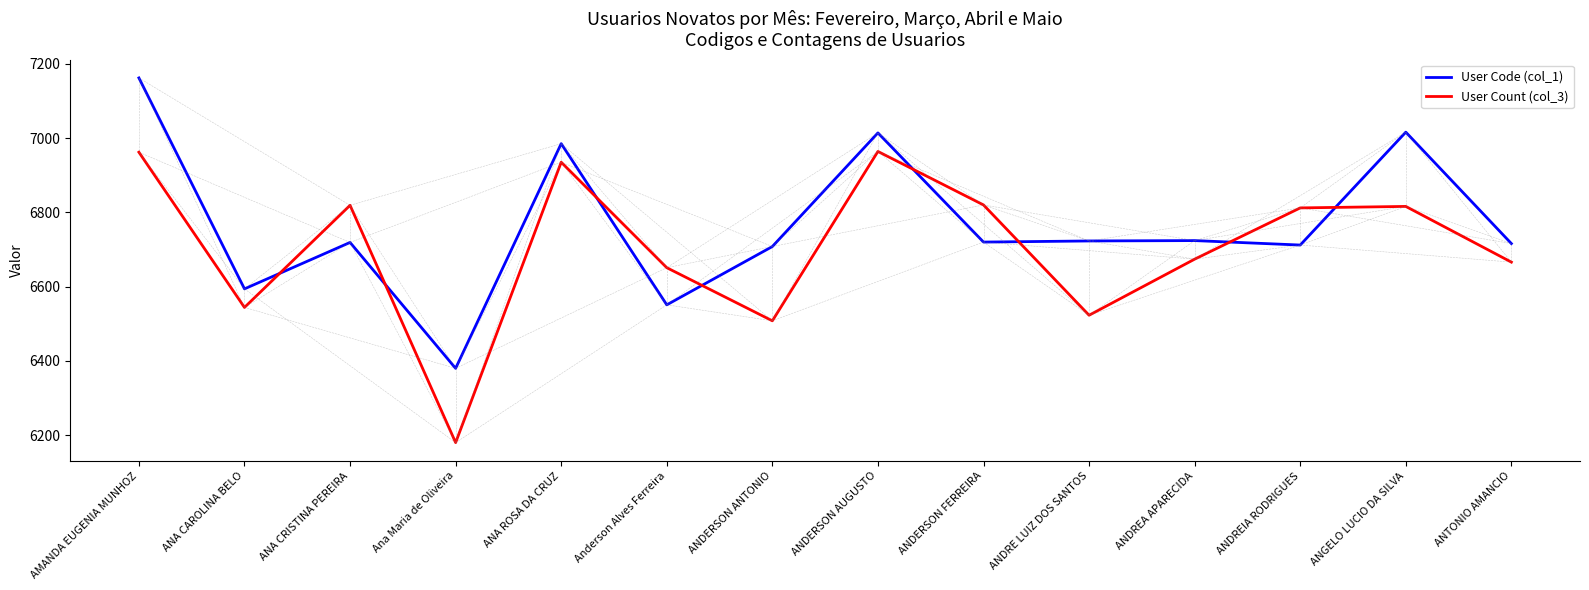

True or false: User Count (col_3) has more than 0 points higher than both neighbors.

True